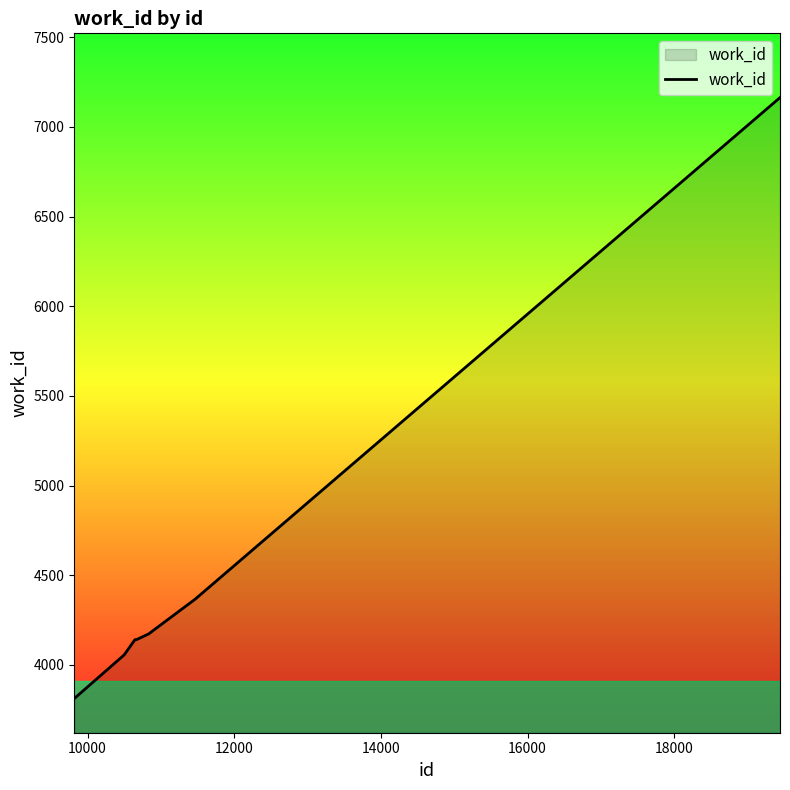

What is the difference between the maximum and minimum values?

3350